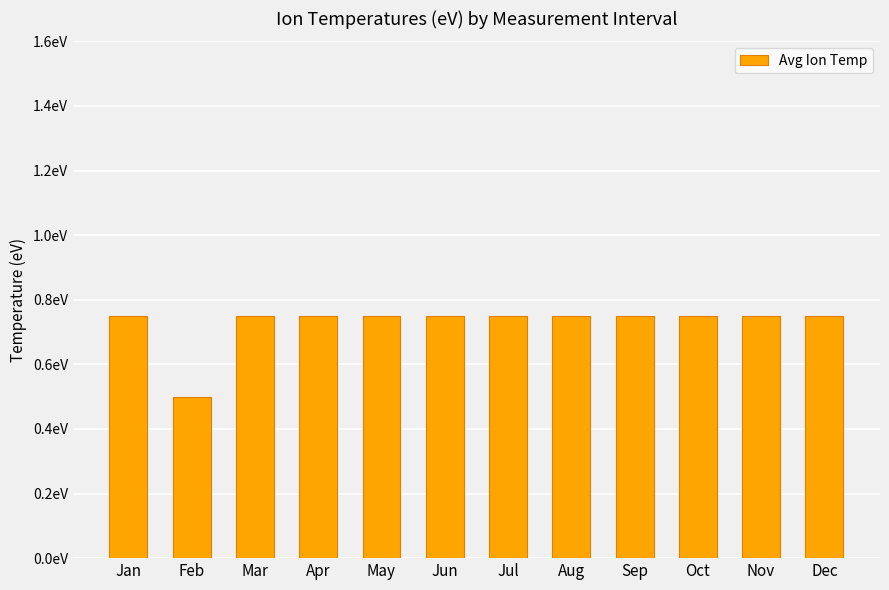

Reading right to left, transcribe all the data shown in this chart.

Dec=0.8	Nov=0.8	Oct=0.8	Sep=0.8	Aug=0.8	Jul=0.8	Jun=0.8	May=0.8	Apr=0.8	Mar=0.8	Feb=0.5	Jan=0.8